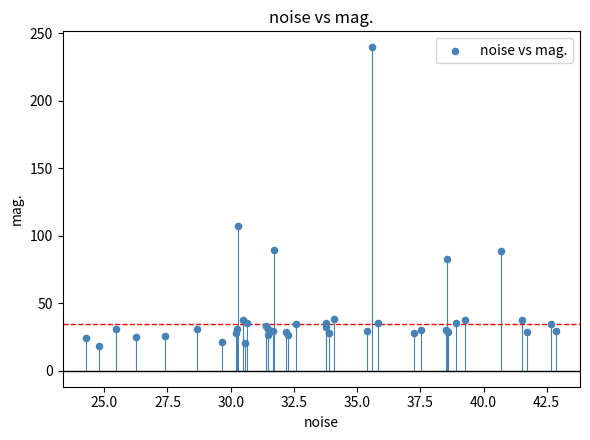

What Y value in the scatter plot is closest to 128?

106.8